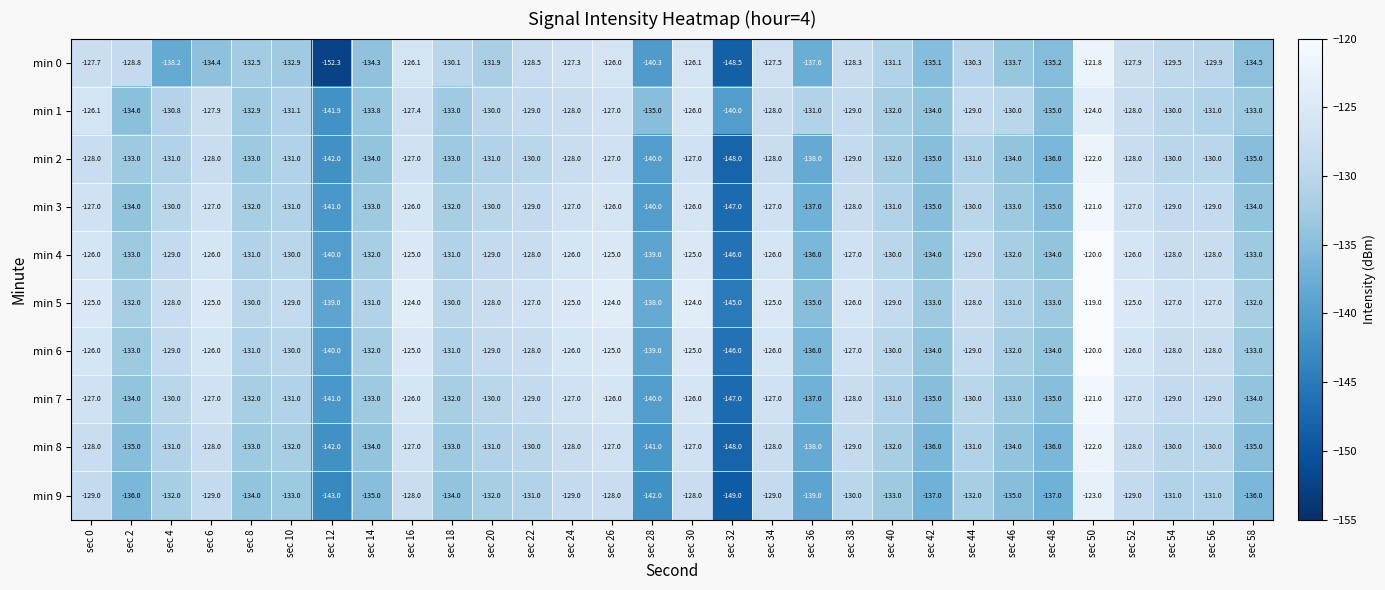

Which series has the largest total across all categories?

min 5